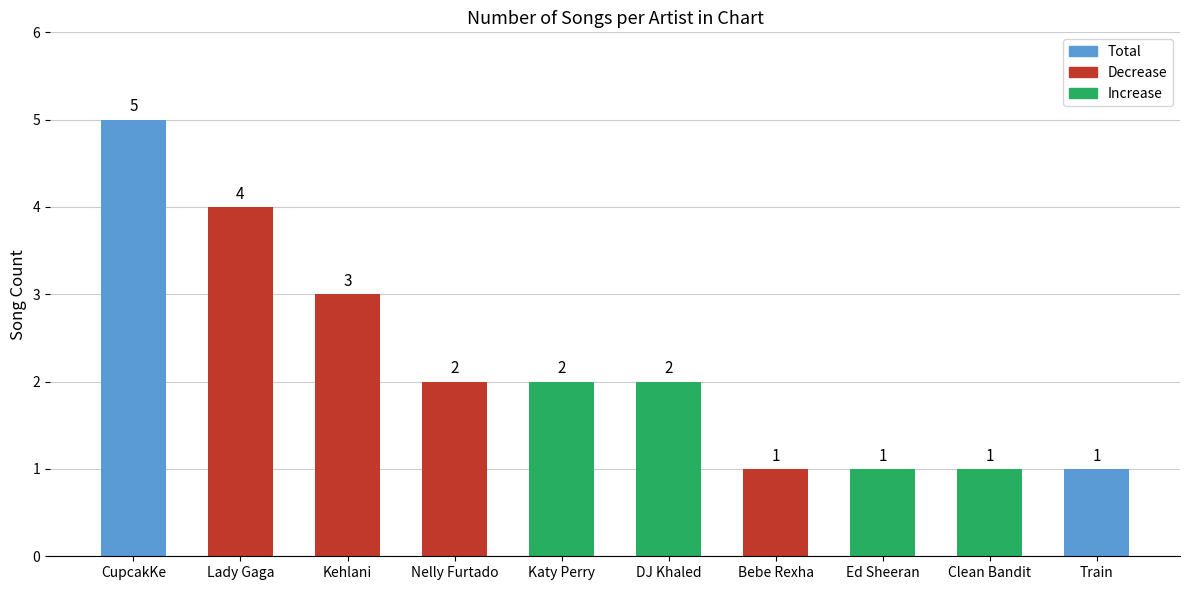

The chart shows a value of 4 at Lady Gaga. True or false?

True